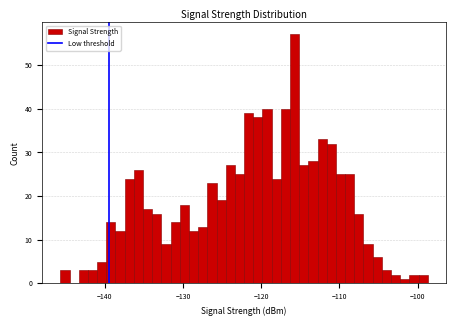

Read against the x-axis, roughly where is the centre of the tallest bar?

-116